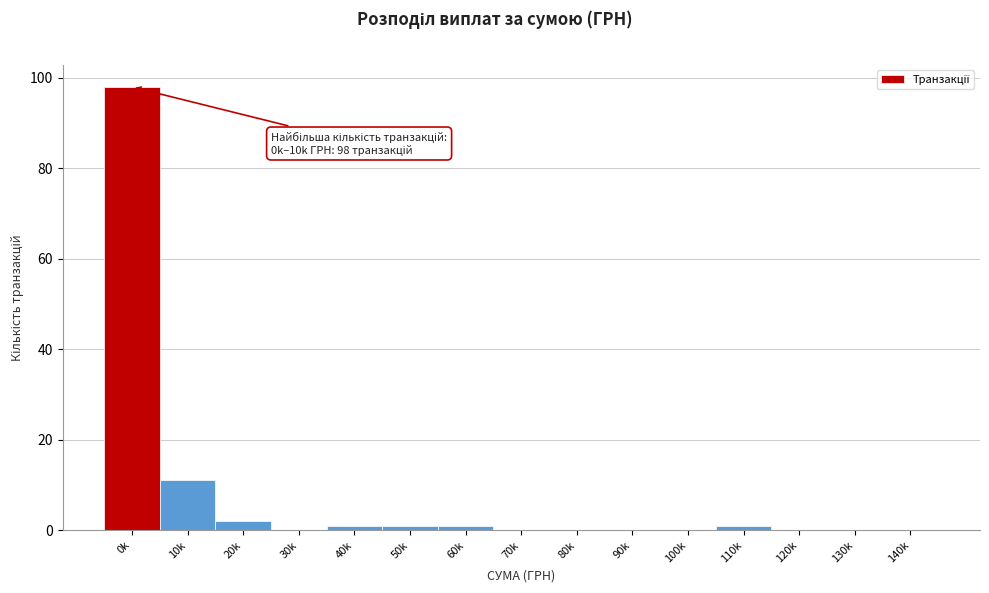

Reading right to left, transcribe all the data shown in this chart.

140k=0	130k=0	120k=0	110k=1	100k=0	90k=0	80k=0	70k=0	60k=1	50k=1	40k=1	30k=0	20k=2	10k=11	0k=98